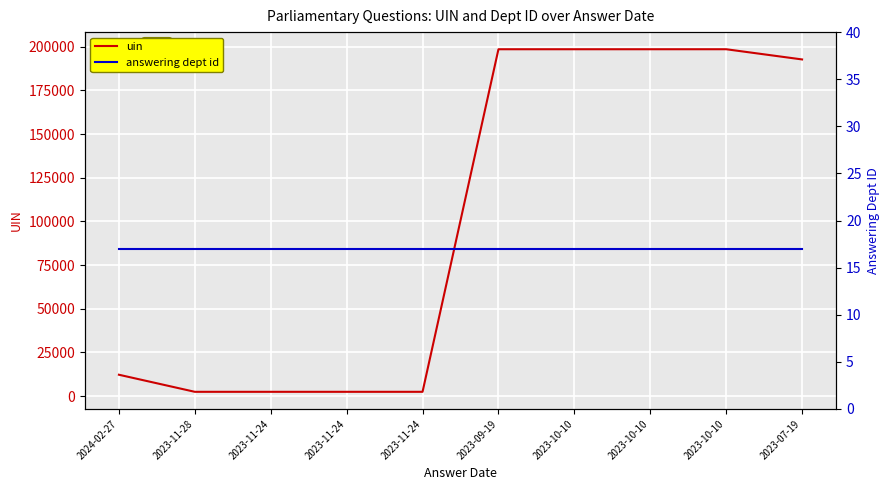

True or false: answering dept id and uin cross at least once.

False